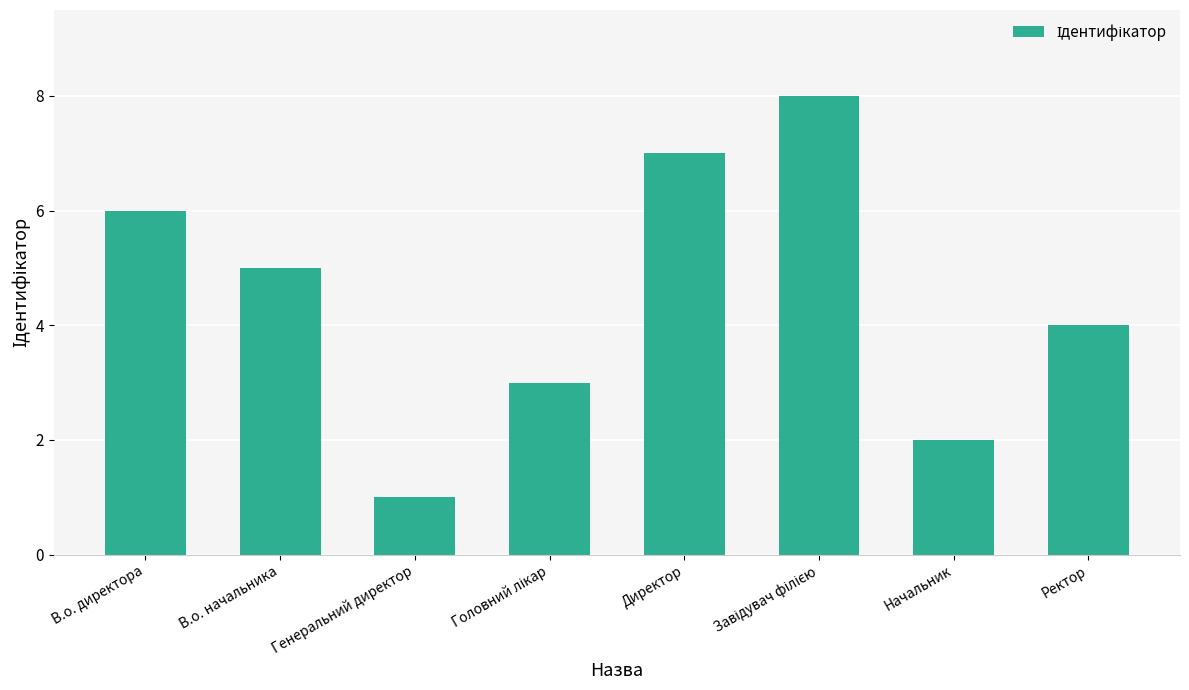

Reading left to right, extract all data points from this chart.

6	5	1	3	7	8	2	4